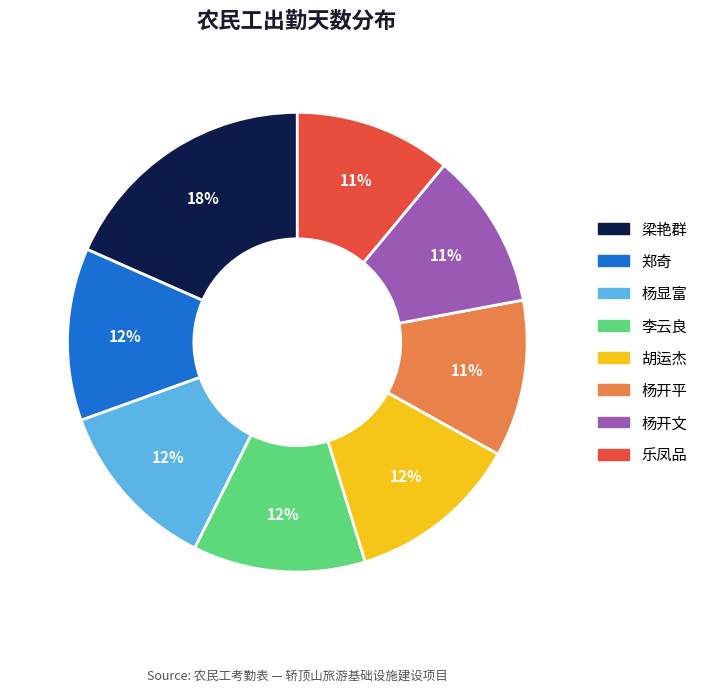

Do 梁艳群 and 乐凤品 together represent more than half of the pie?

No